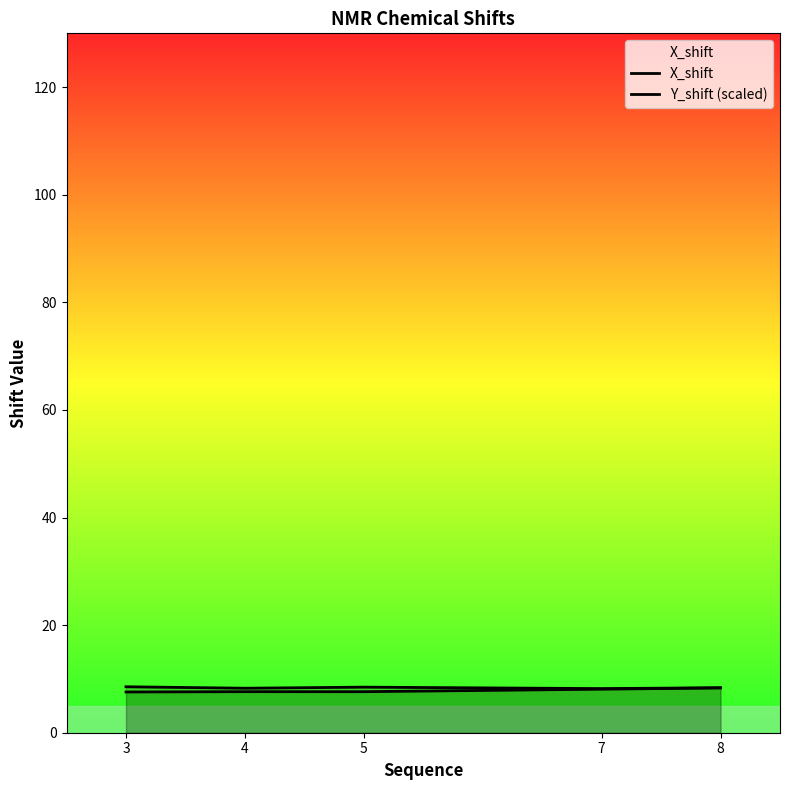

List the series in order of their overall mean, highest first.

X_shift, Y_shift (scaled)